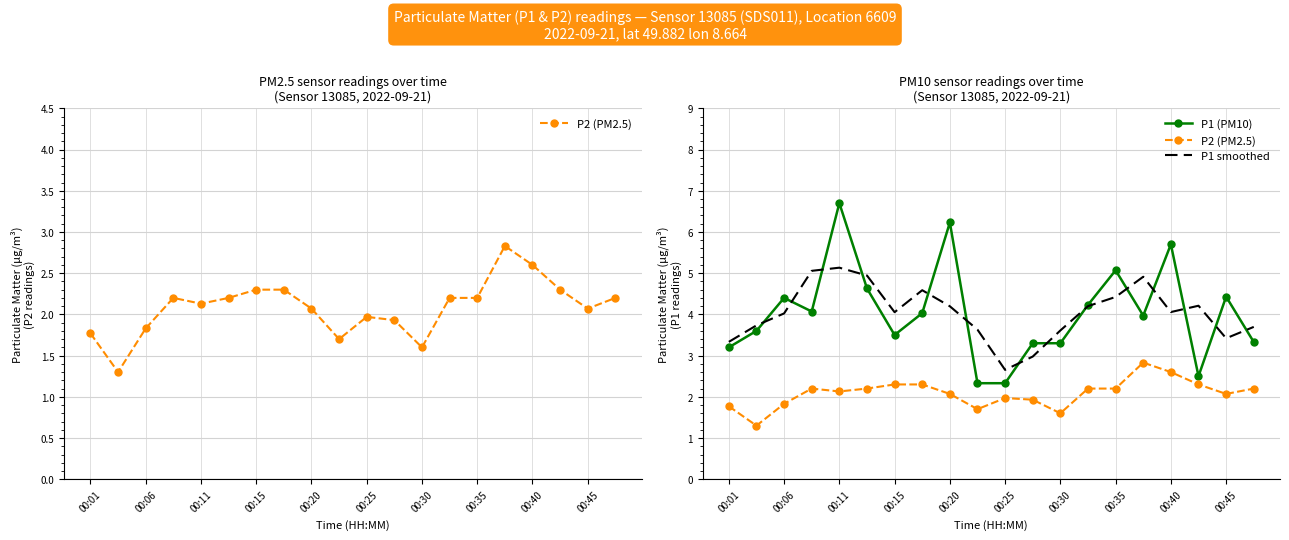

In P1 smoothed, how many points are higher than both neighbors (excluding endpoints)?

4